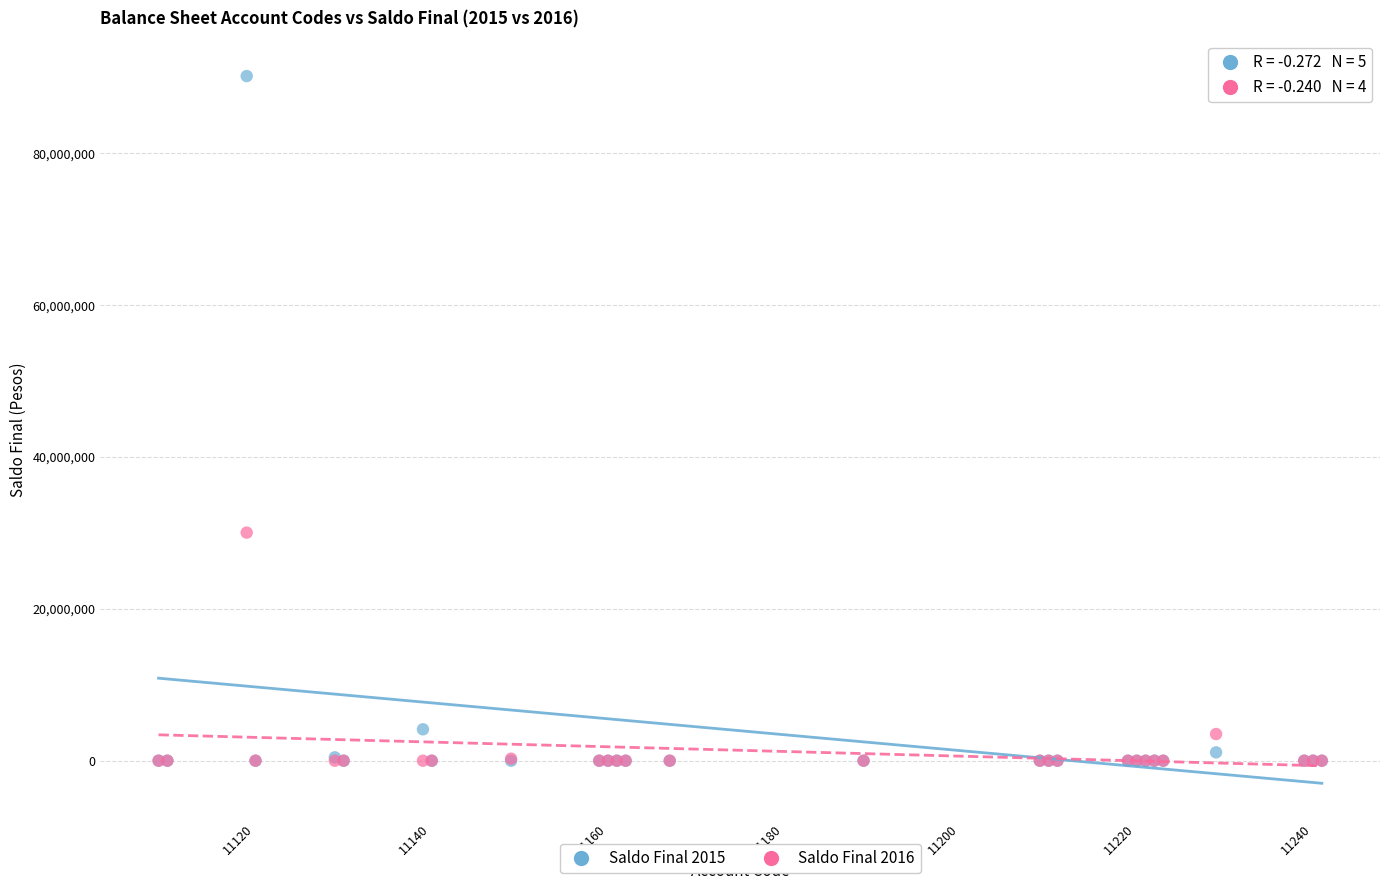

Across all series, what Y value is closest to 45094881?

30045562.3